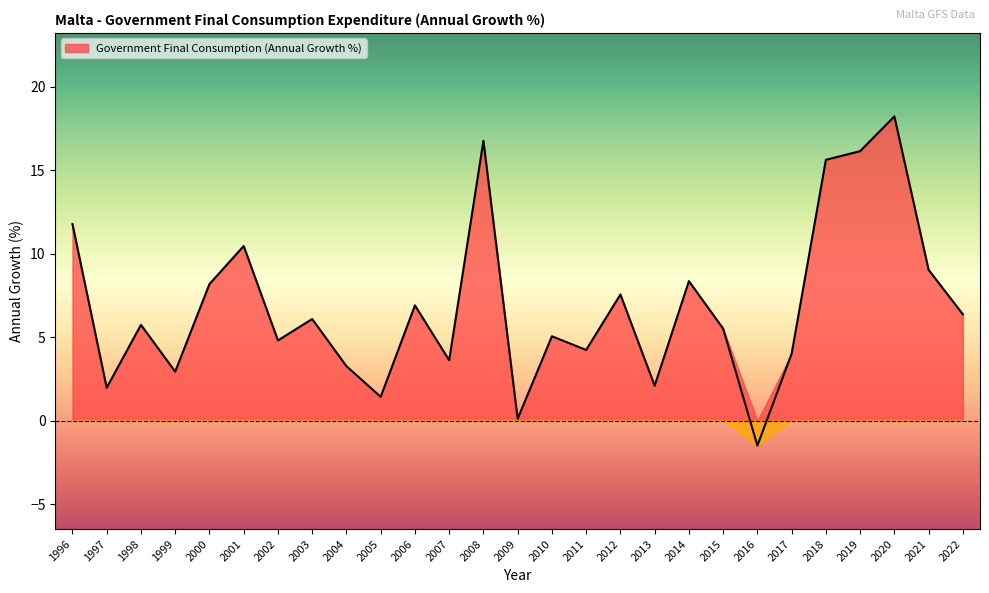

Which category has the highest value across all series?

2020